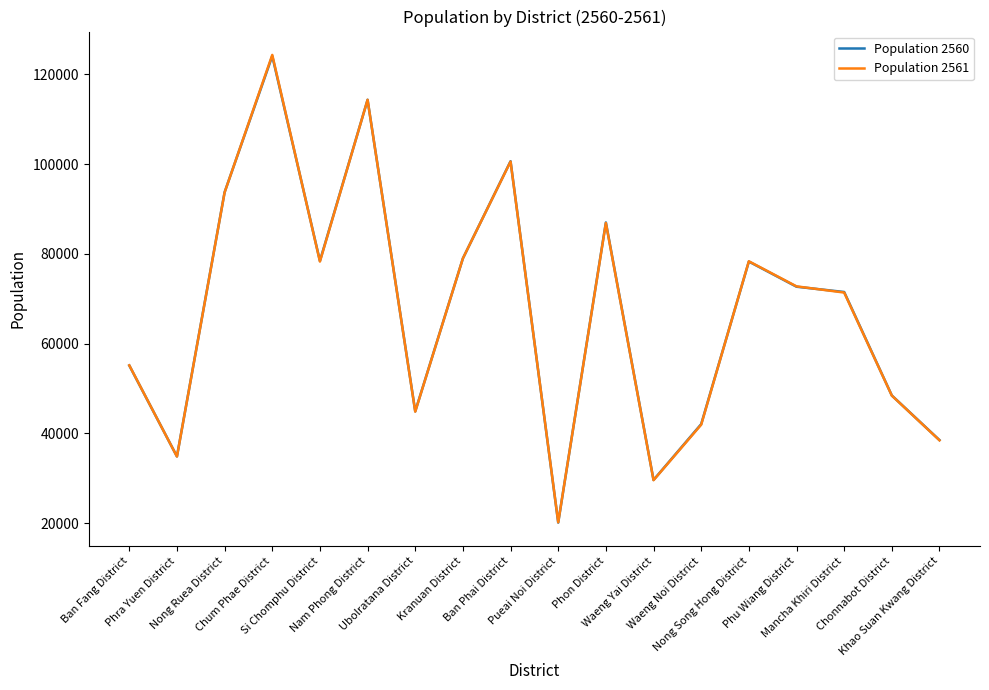

Which series has the largest range (max minus min)?

Population 2561